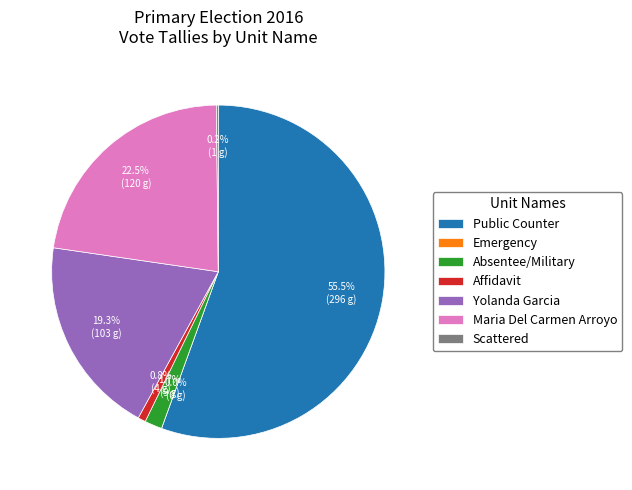

Which slice is the smallest?

Scattered